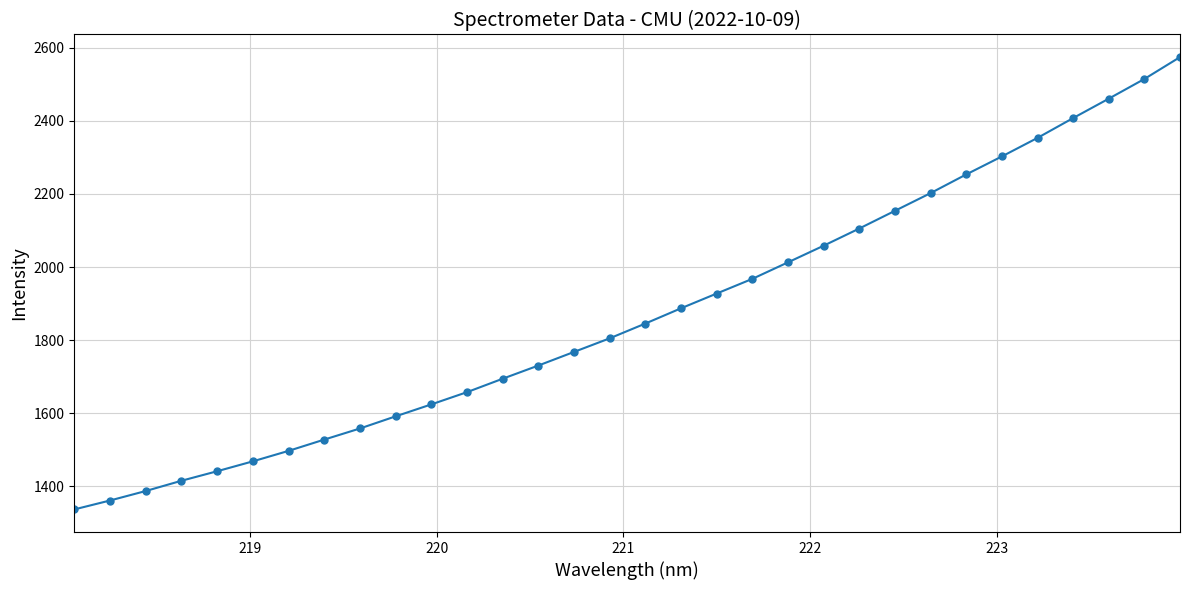

Count the number of values greater than 1845.

16